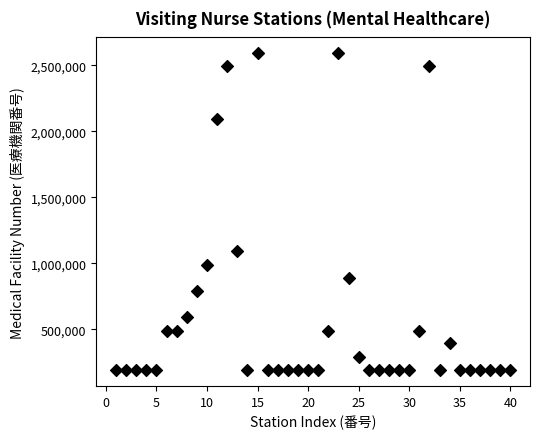

What is the range of X values (max minus min)?

39